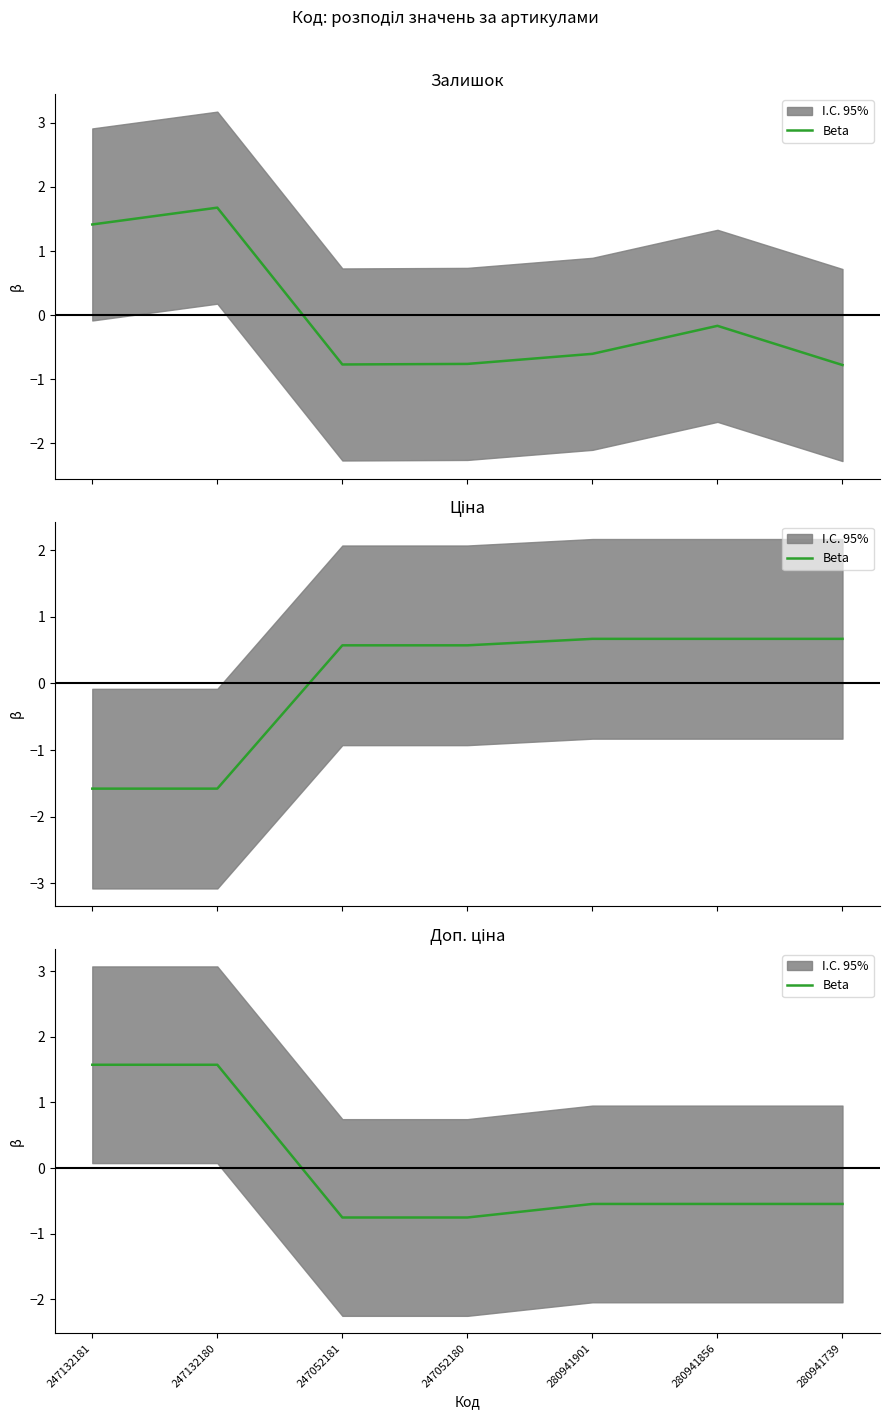

List the labels in order of value, largest first.

247132181, 247132180, 280941901, 280941856, 280941739, 247052181, 247052180